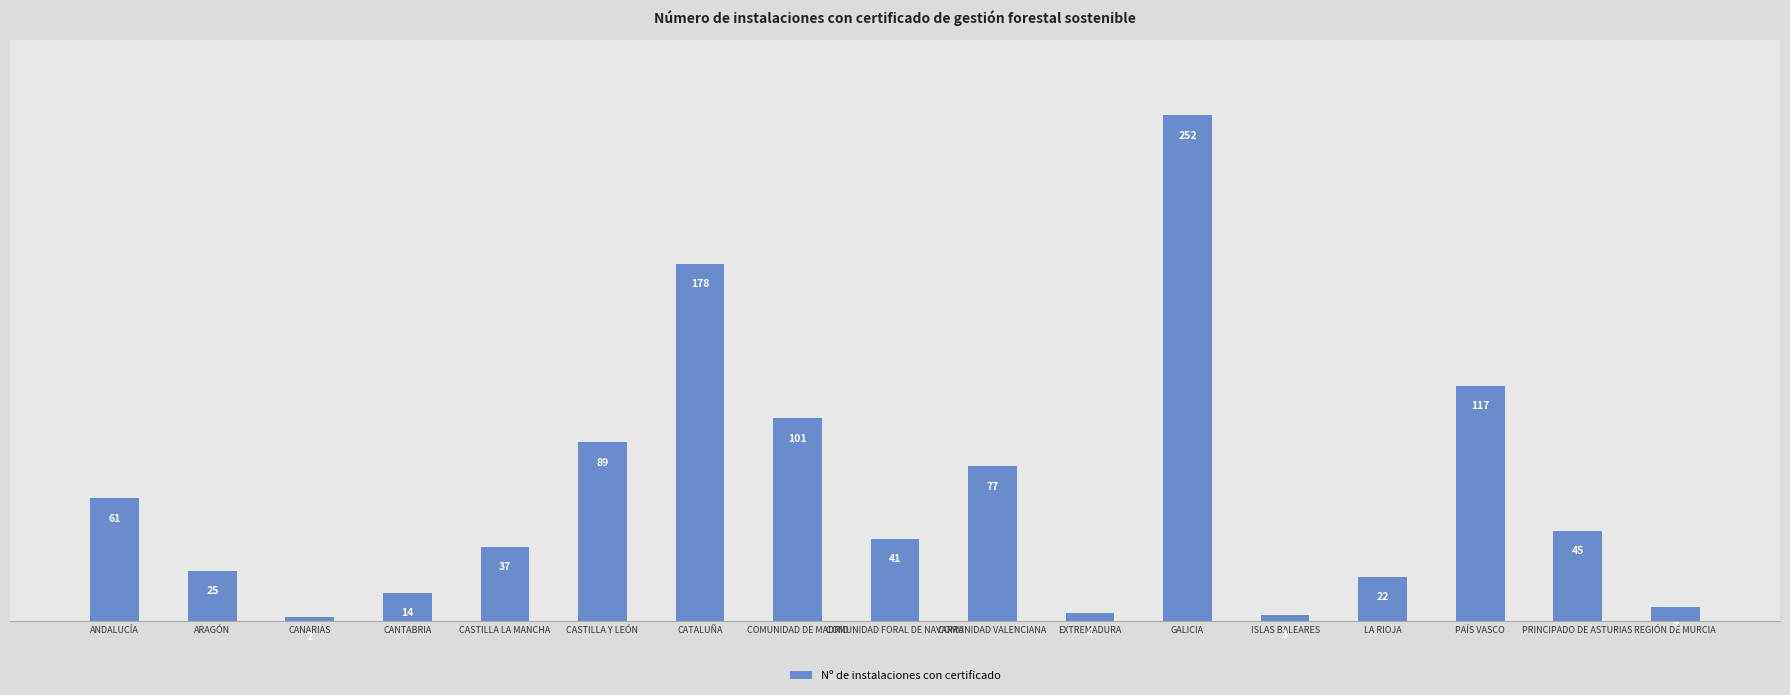

Which label corresponds to the largest value in the chart?

GALICIA